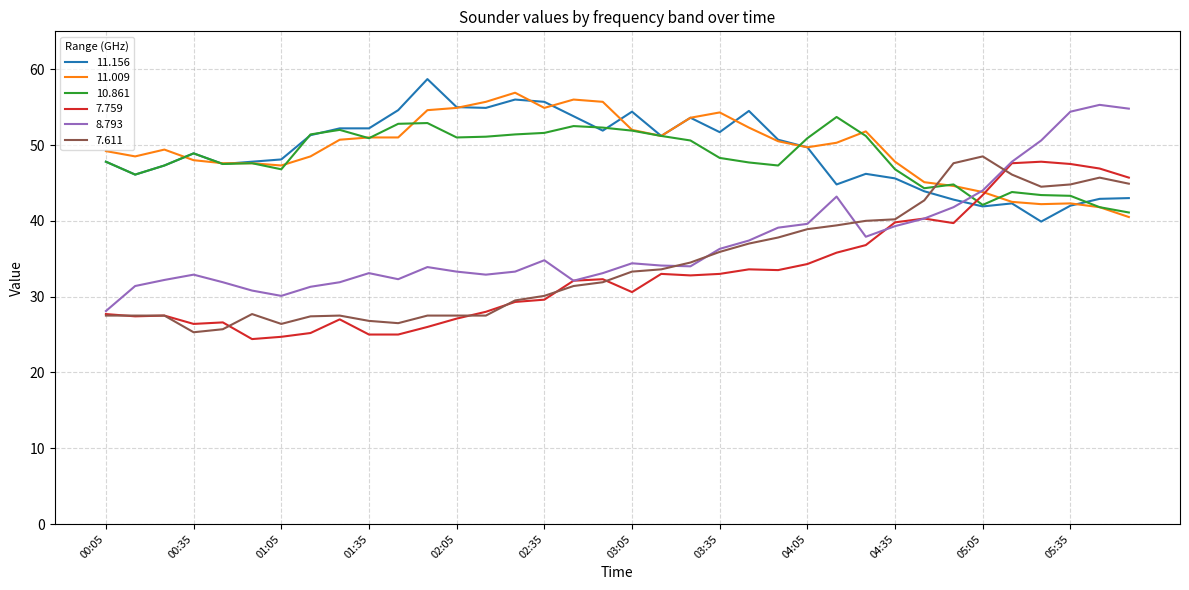

What is the maximum value for 7.759?

47.8